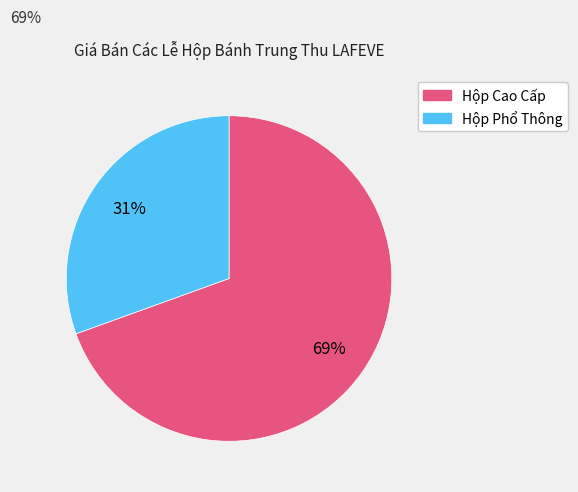

Is there any slice that represents more than half of the pie?

Yes